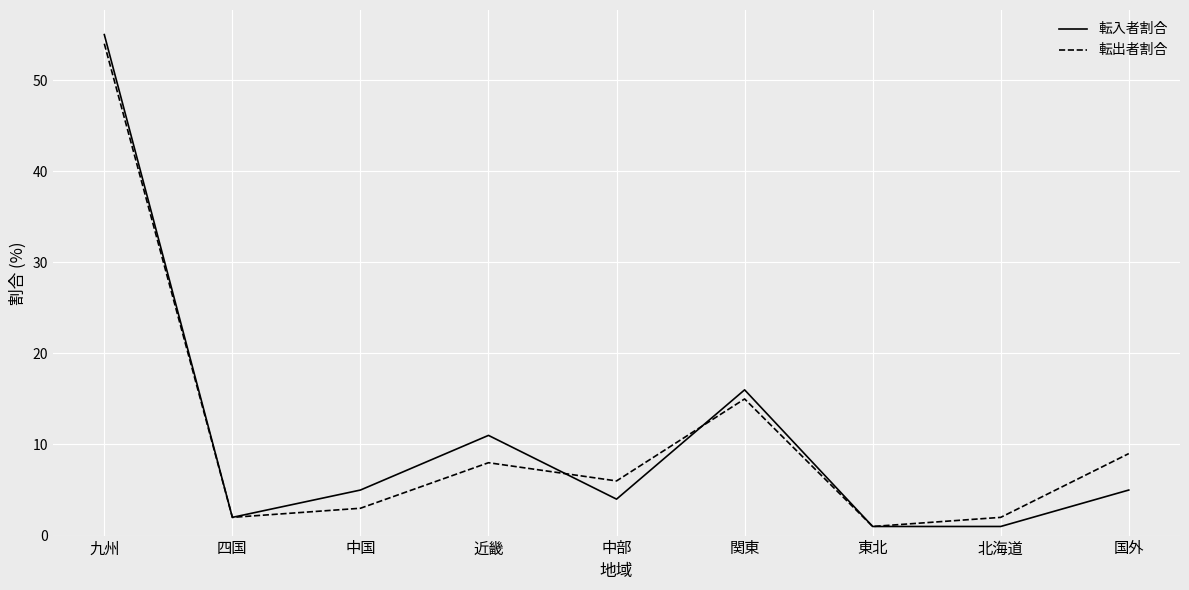

Which series changed the most between 関東 and 国外?

転入者割合